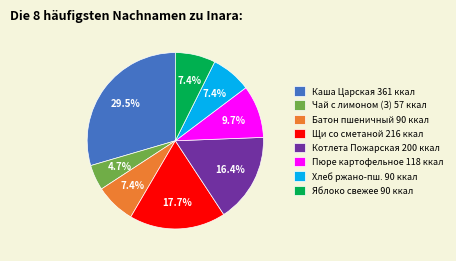

How much of the chart is everything except Батон пшеничный 90 ккал?

92.6%